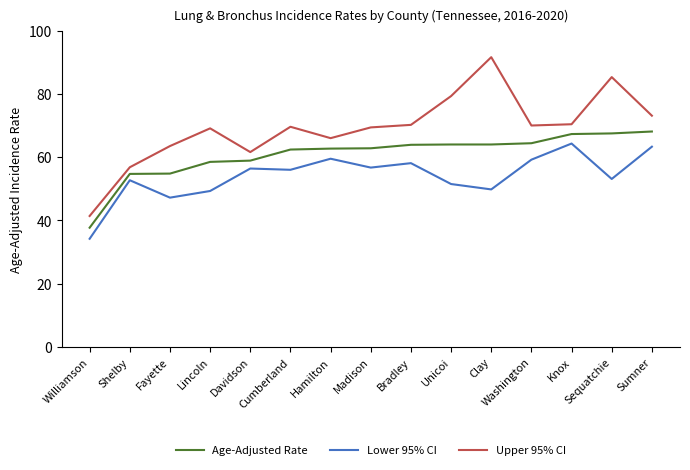

What is the difference between the highest and lowest values at Sumner?

9.8